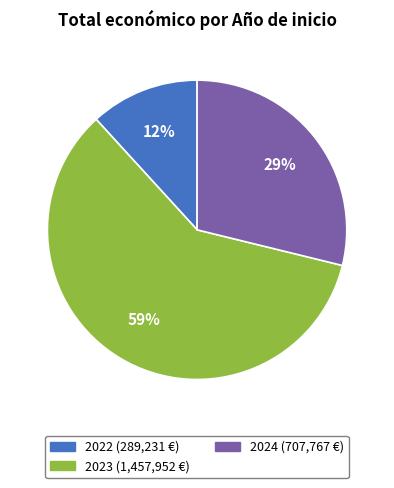

To the nearest percent, what is the average slice percentage?

33%